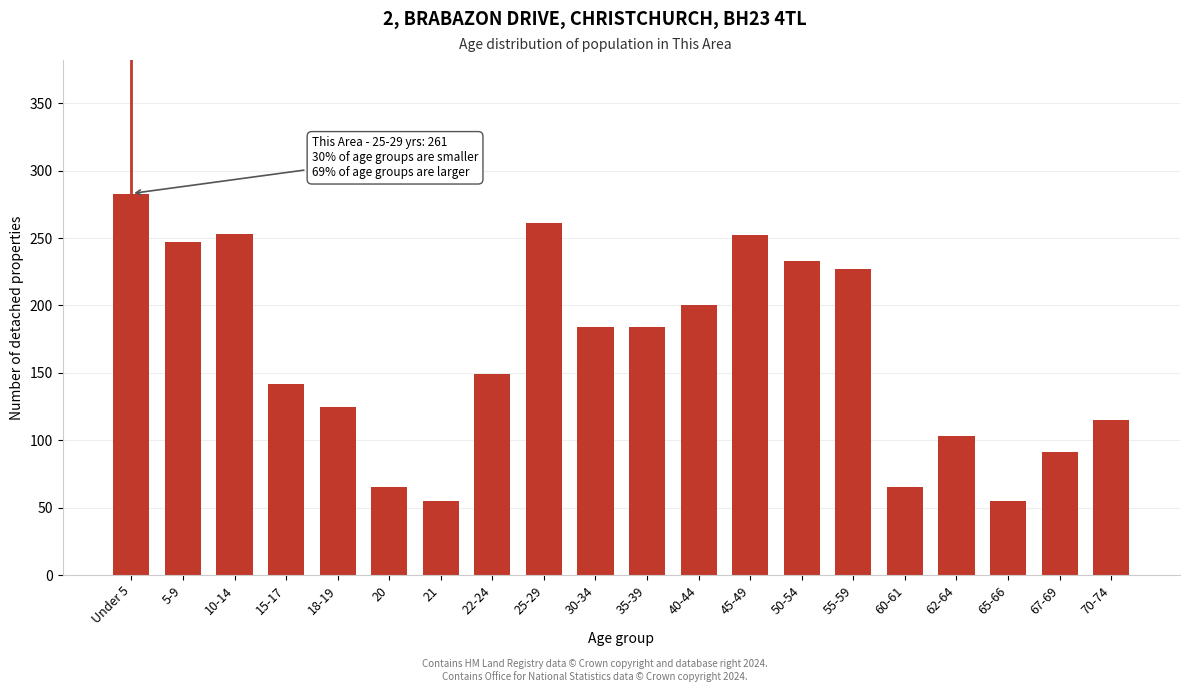

What is the change in value from 5-9 to 55-59?

-20